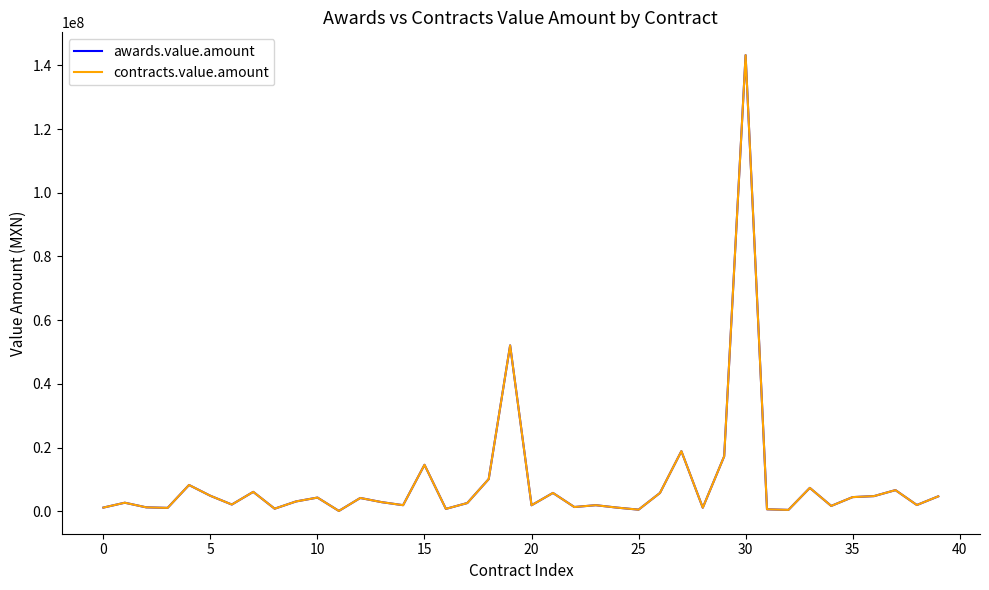

Is this an area chart (filled region under the line)?

No